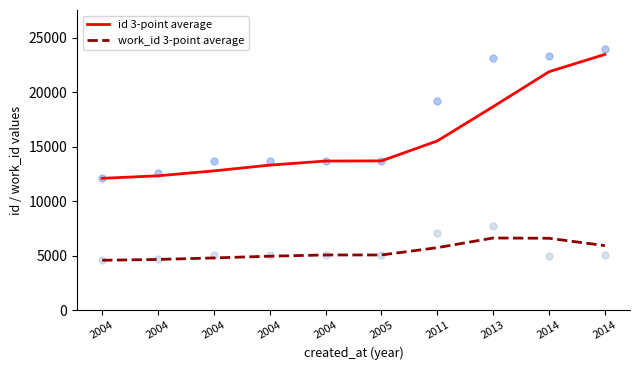

Which series reaches the minimum Y coordinate?

work_id 3-point average